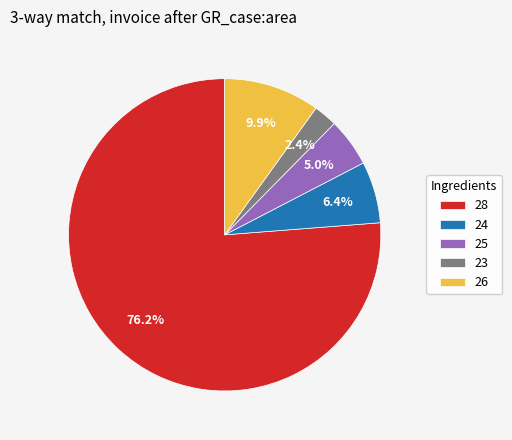

Is 23 the majority of the pie?

No